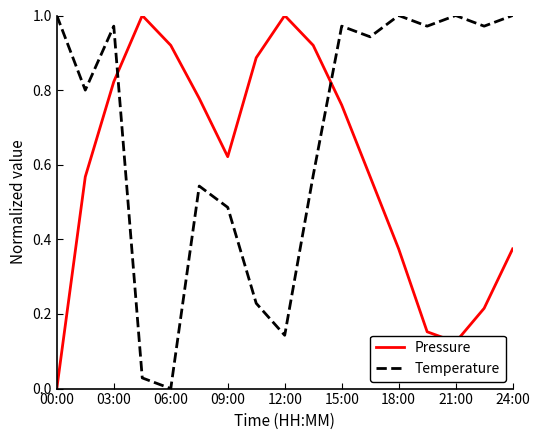

Which series has the largest total across all categories?

Temperature